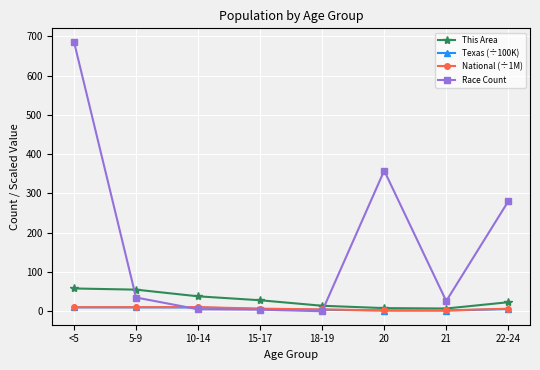

What is the label of the 6th point from the left?

20